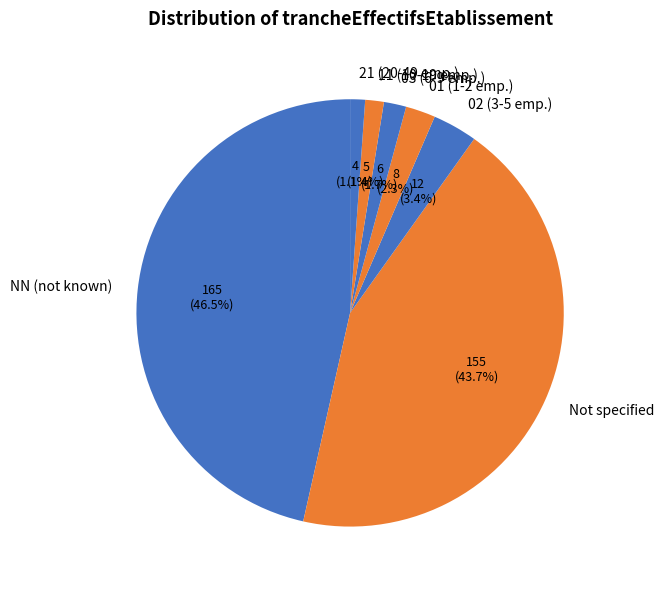

How many slices are in this pie chart?

7